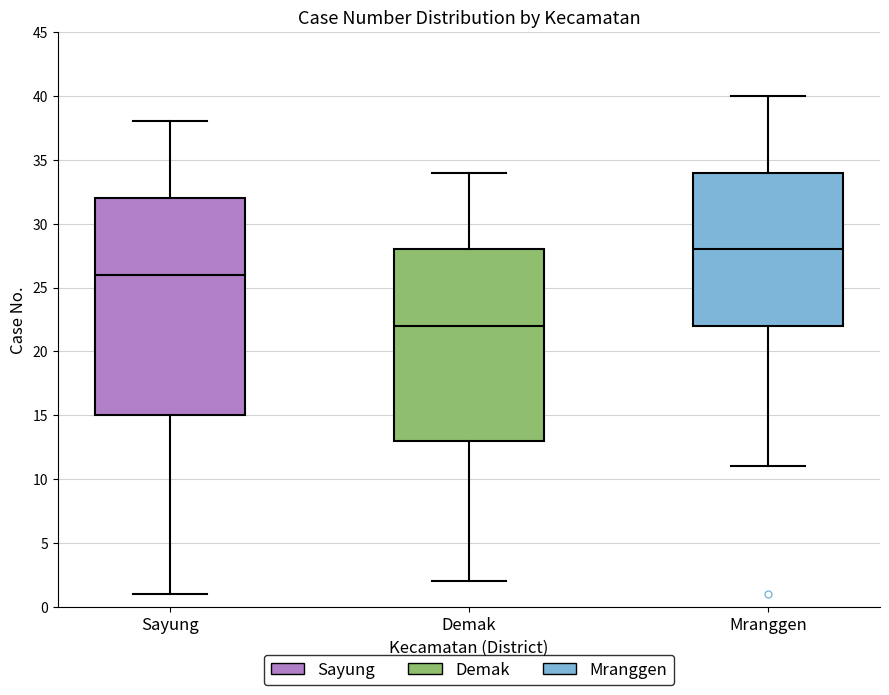

Which box is the tallest, from its lower edge to its upper edge?

Sayung